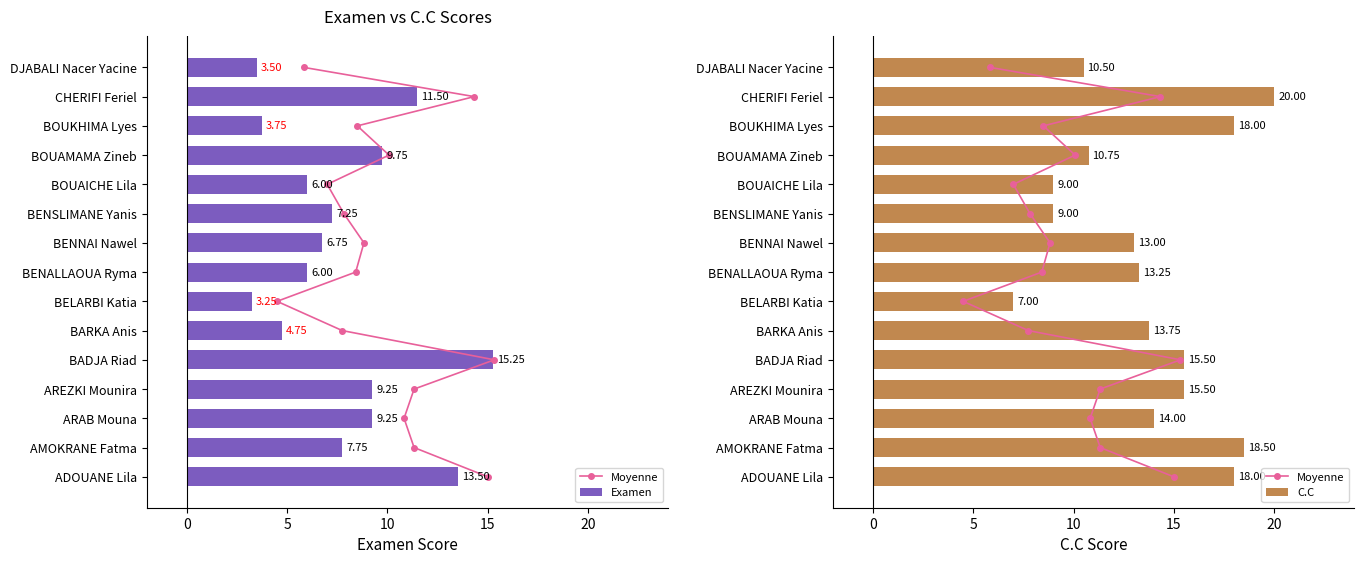

What value does the C.C series have at AREZKI Mounira?

15.5